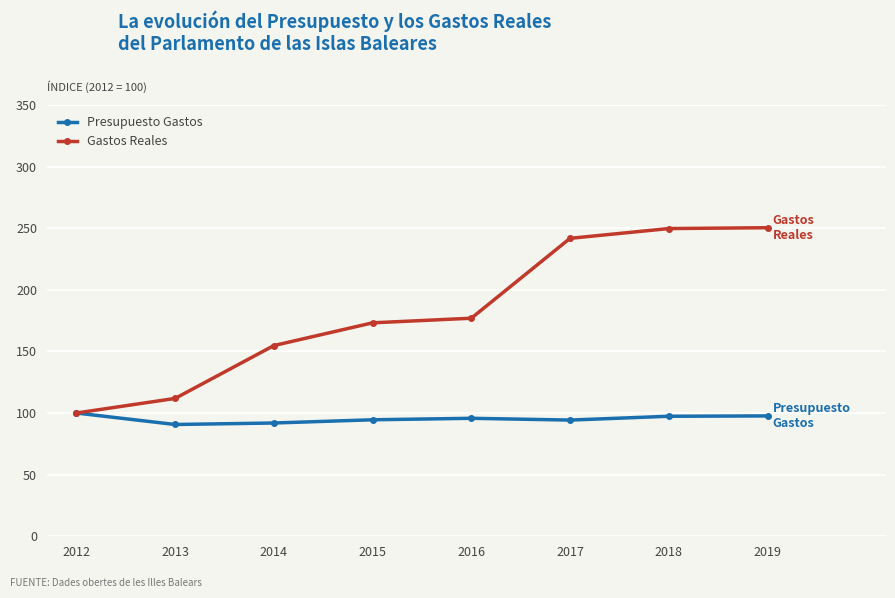

List the series in order of their peak value, highest first.

Gastos Reales, Presupuesto Gastos